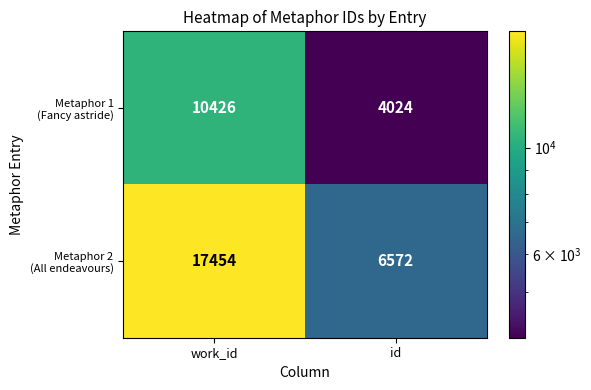

What is the spread (max minus min) of values at id?

2548